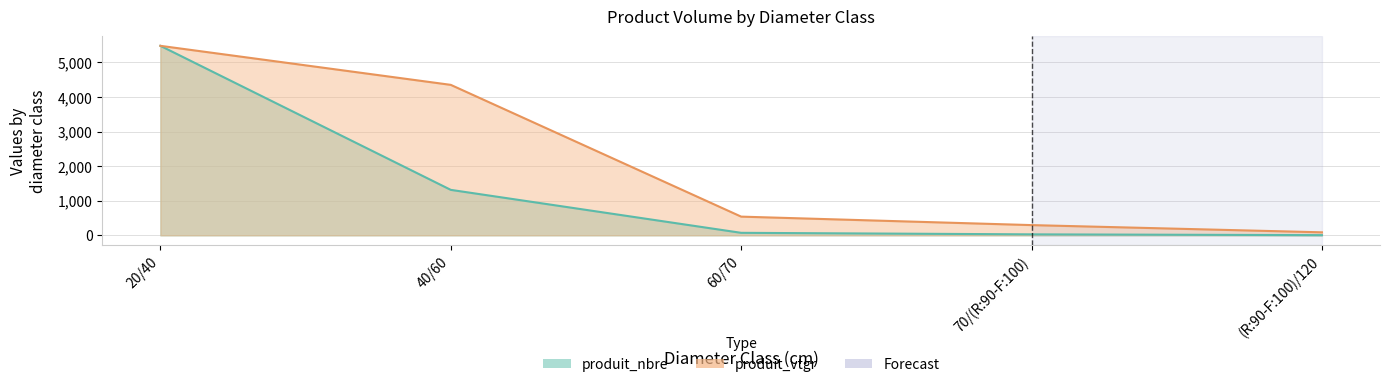

What is the sum of all produit_vtgr values?

10750.2